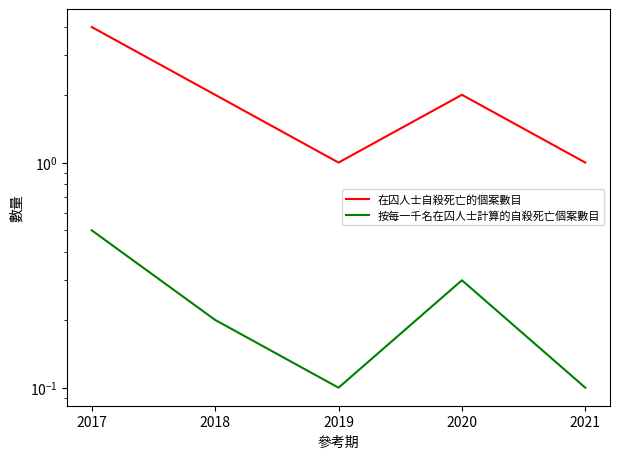

Where is 按每一千名在囚人士計算的自殺死亡個案數目 nearest to the value 0?

2019